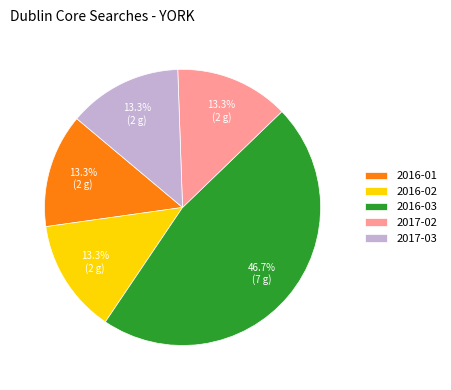

Which has a higher value, 2016-03 or 2017-02?

2016-03